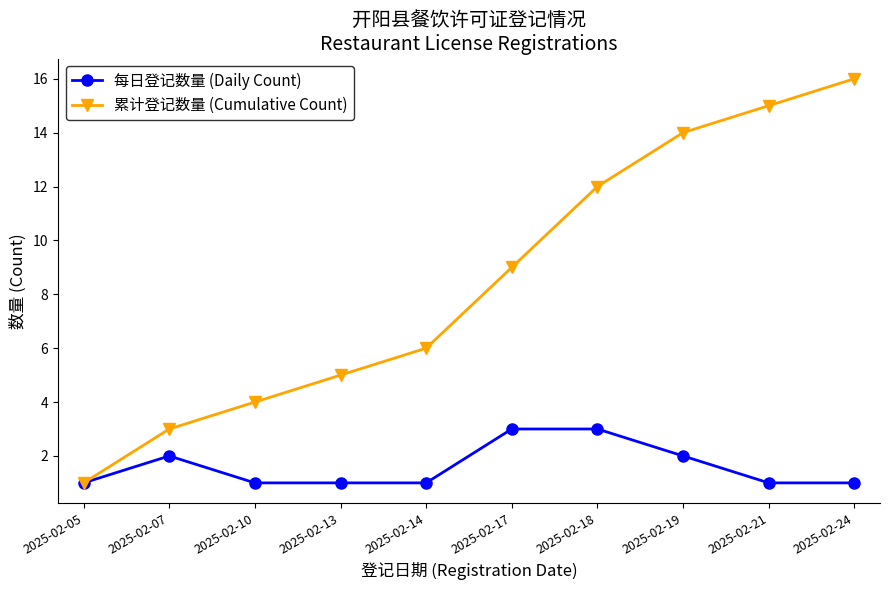

Rank the series by their maximum value, from lowest to highest.

每日登记数量 (Daily Count), 累计登记数量 (Cumulative Count)